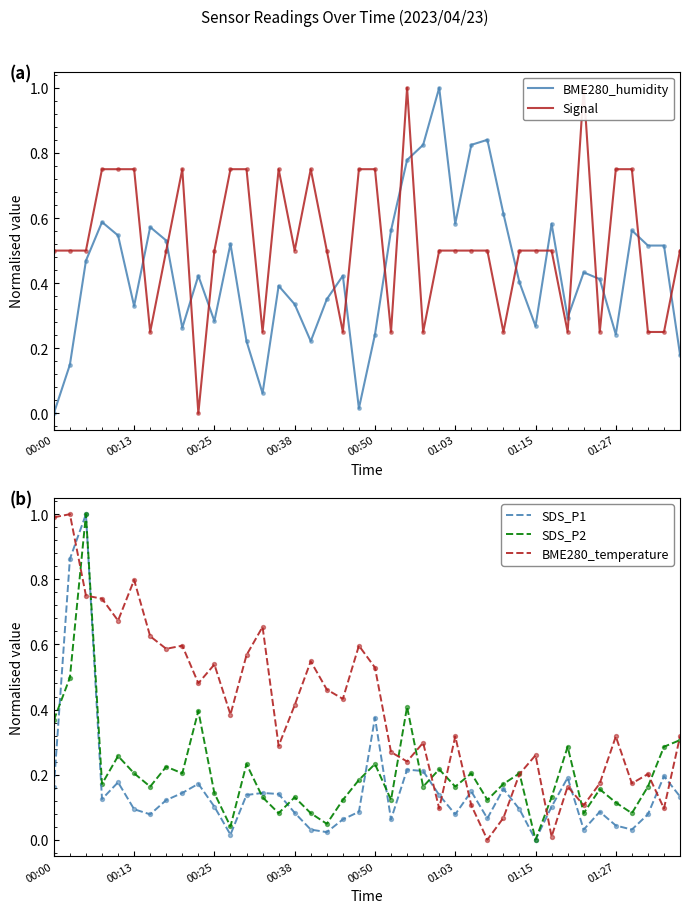

What are all the series names shown in the legend?

BME280_humidity, Signal, SDS_P1, SDS_P2, BME280_temperature